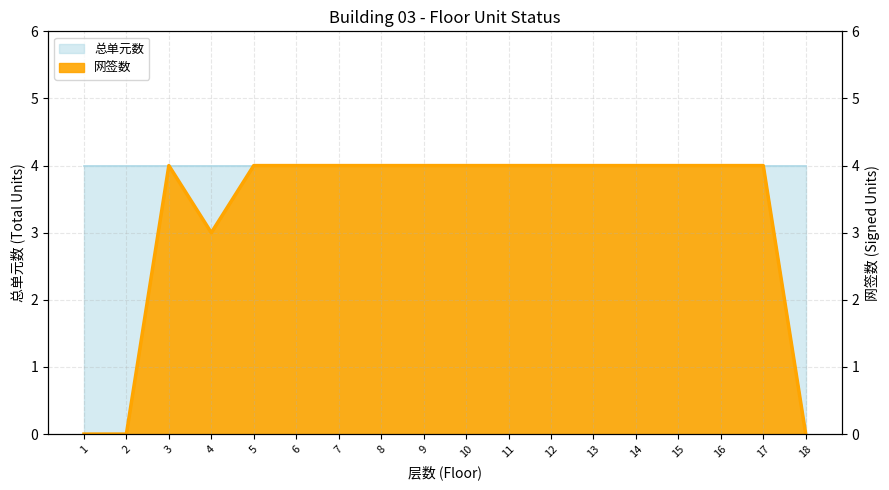

List the labels in order of value, smallest first.

1, 2, 18, 4, 3, 5, 6, 7, 8, 9, 10, 11, 12, 13, 14, 15, 16, 17